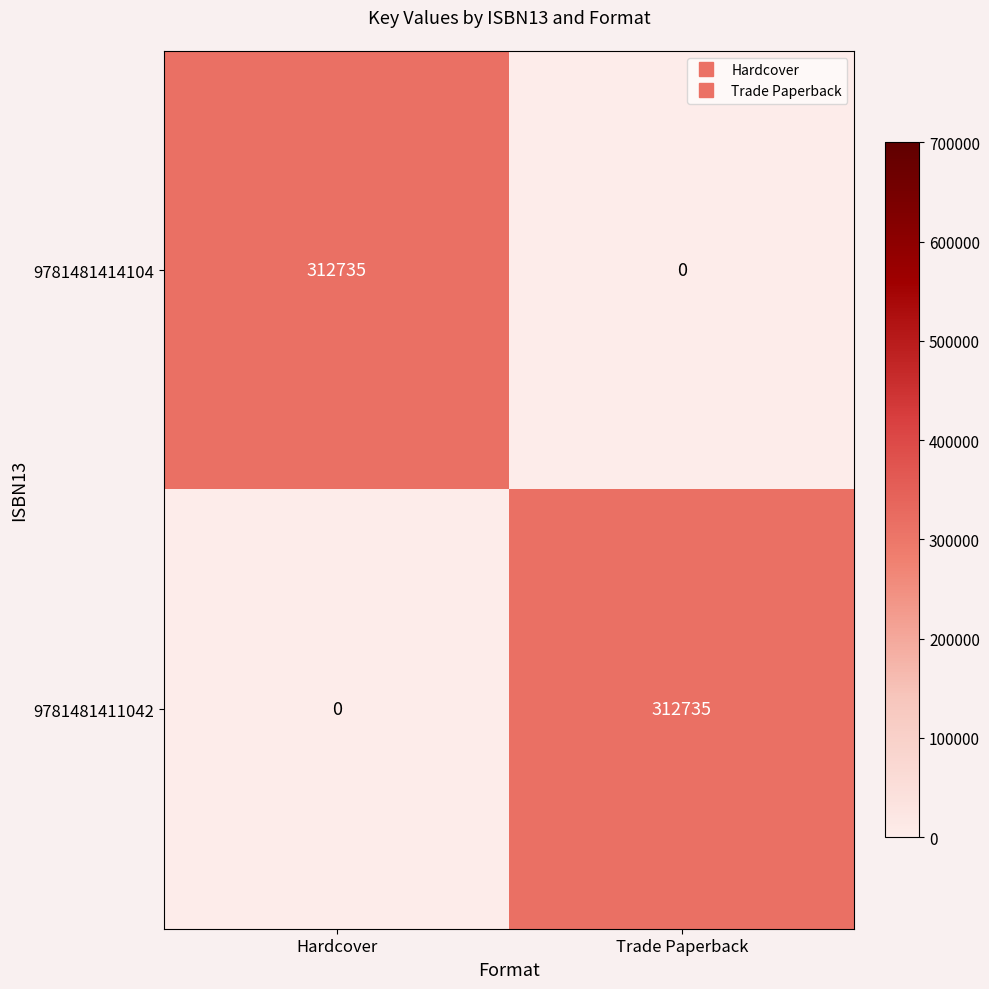

What is the total value across all series at Trade Paperback?

312735